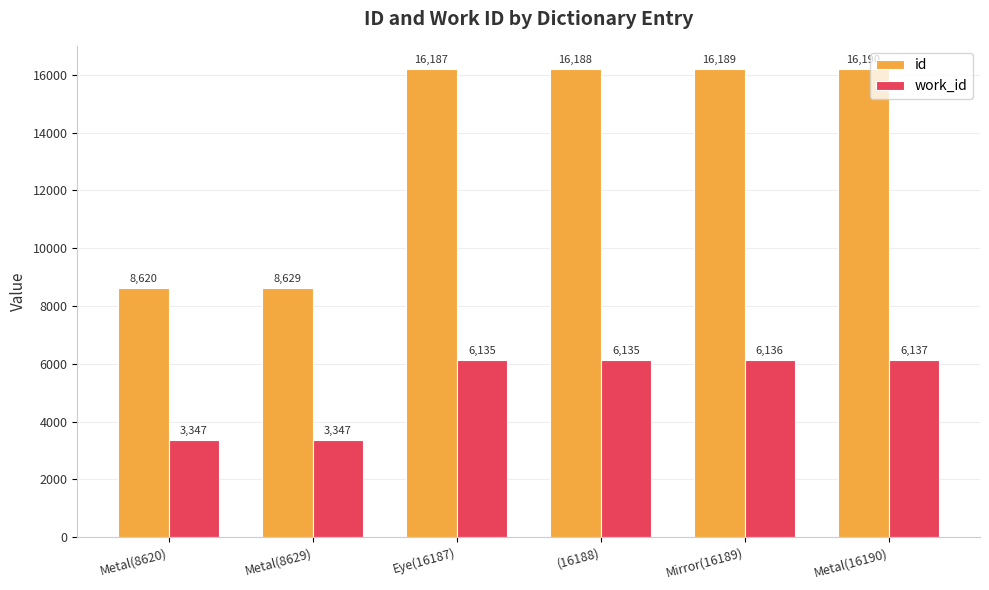

At Metal(8629), list the series in order from smallest to largest.

work_id, id